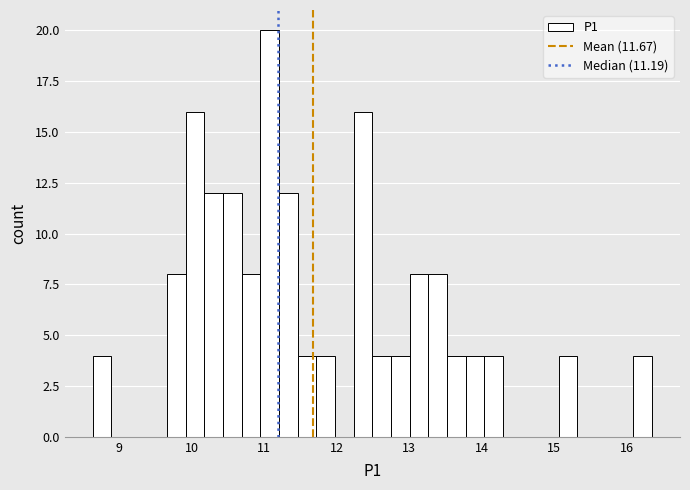

Around what value on the x-axis is the tallest bar? Give the approximate position of its centre, as read against the axis.

11.1